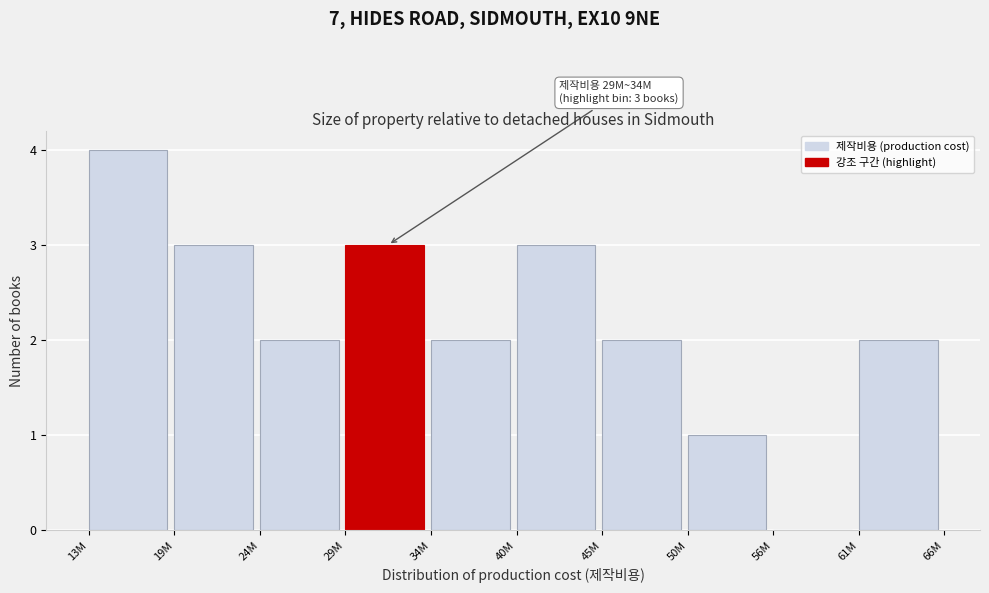

Reading left to right, extract all data points from this chart.

13M=4	19M=3	24M=2	29M=3	34M=2	40M=3	45M=2	50M=1	56M=0	61M=2